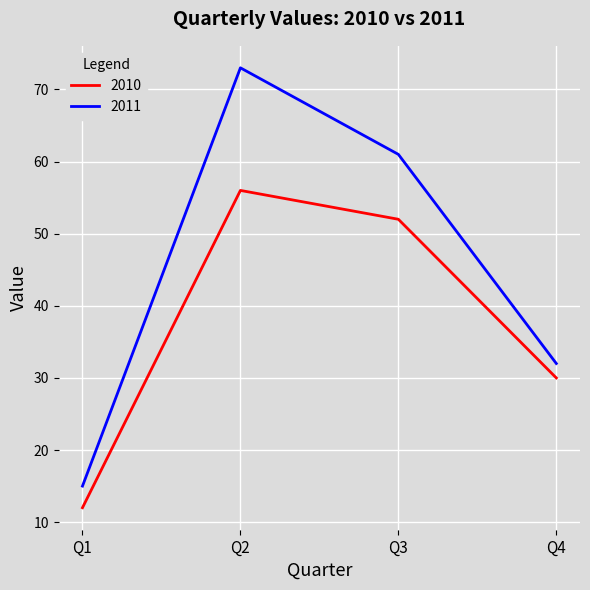

What is the spread (max minus min) of values at Q2?

17